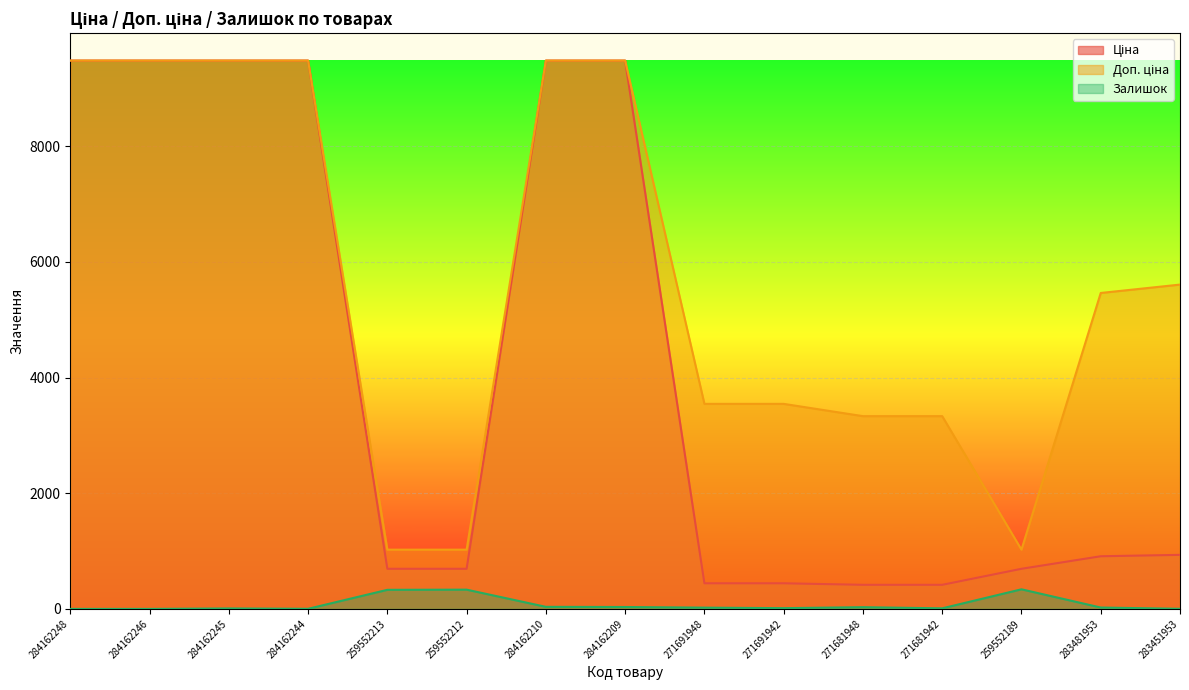

Which series has the largest total across all categories?

Доп. ціна